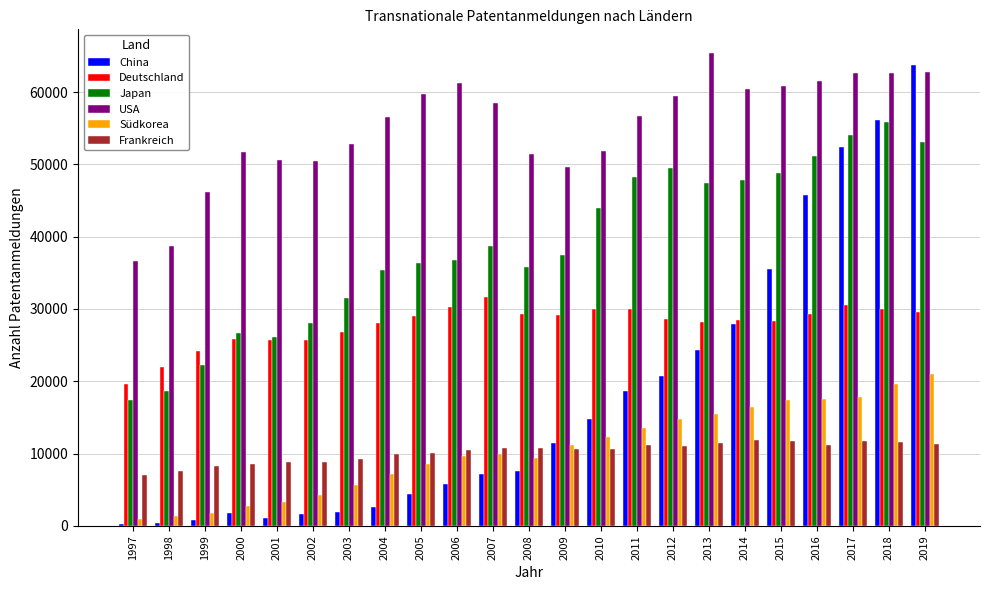

Which series has the largest total across all categories?

USA